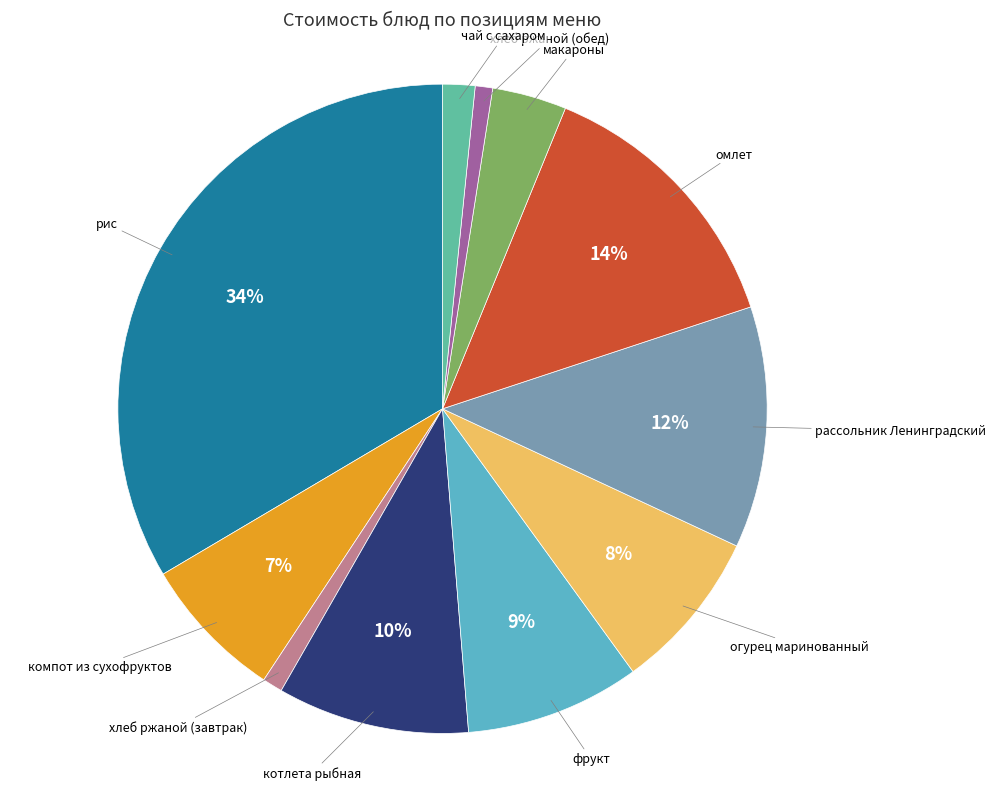

To the nearest percent, what is the average slice percentage?

9%